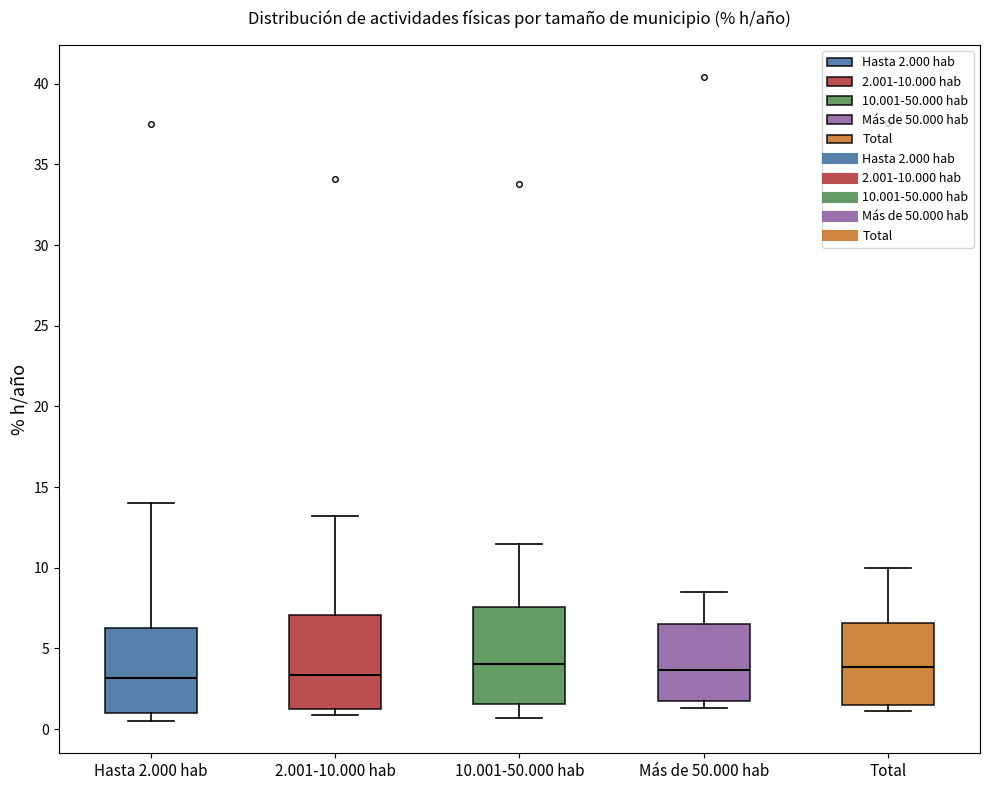

Reading left to right, read every box against the y-axis: the position of its median line, the range the box covers, and the ends of its whiskers. The values are not printed on the chart, so give them approximately, as read against the axis.

Hasta 2.000 hab: median 3.0, box 1.0 to 6.5, whiskers 0.5 to 14.0
2.001-10.000 hab: median 3.5, box 1.5 to 7.0, whiskers 1.0 to 13.0
10.001-50.000 hab: median 4.0, box 1.5 to 7.5, whiskers 0.5 to 11.5
Más de 50.000 hab: median 3.5, box 2.0 to 6.5, whiskers 1.5 to 8.5
Total: median 4.0, box 1.5 to 6.5, whiskers 1.0 to 10.0